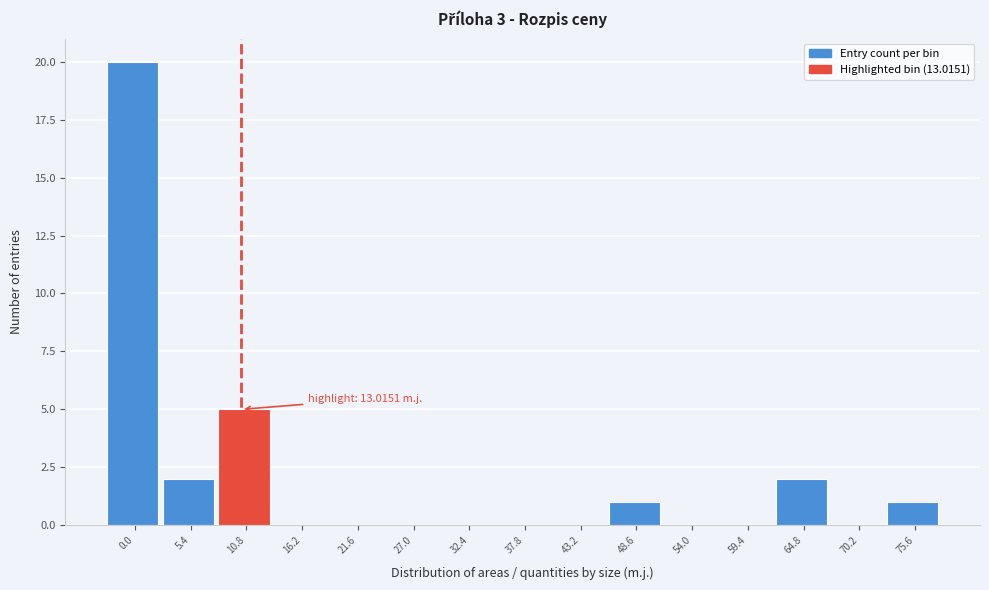

Reading left to right, list all the values displayed in this chart.

0.0=20	5.4=2	10.8=5	16.2=0	21.6=0	27.0=0	32.4=0	37.8=0	43.2=0	48.6=1	54.0=0	59.4=0	64.8=2	70.2=0	75.6=1